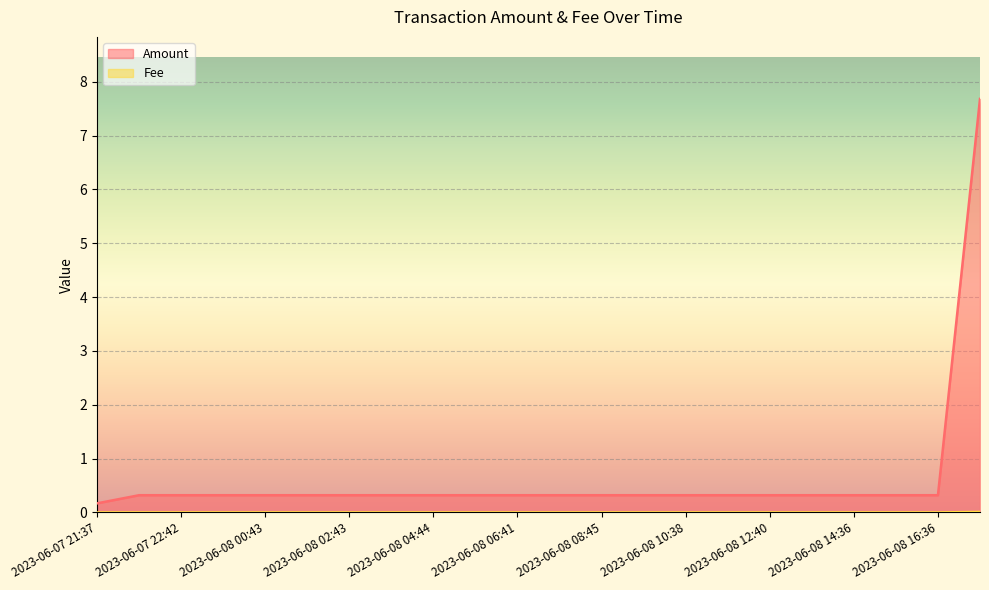

True or false: Amount and Fee cross at least once.

False